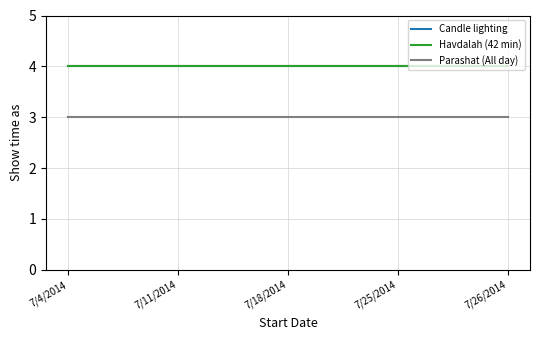

Does the chart display data point markers on the line(s)?

No